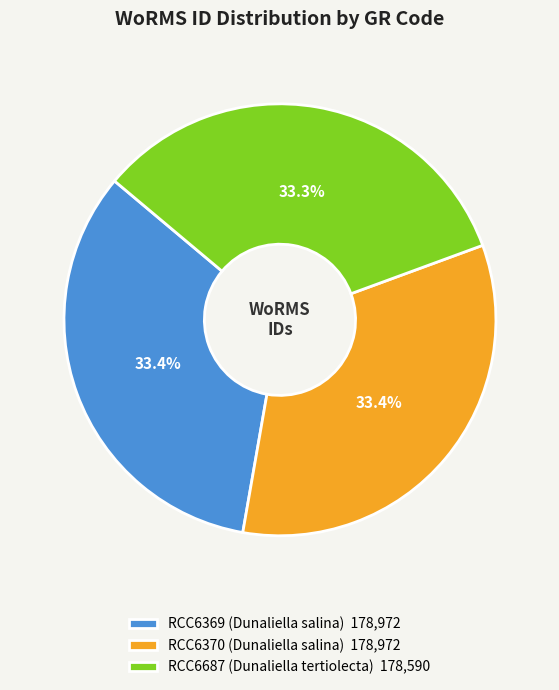

What percentage do RCC6687 (Dunaliella tertiolecta) 178,590 and RCC6369 (Dunaliella salina) 178,972 together represent?

66.6%